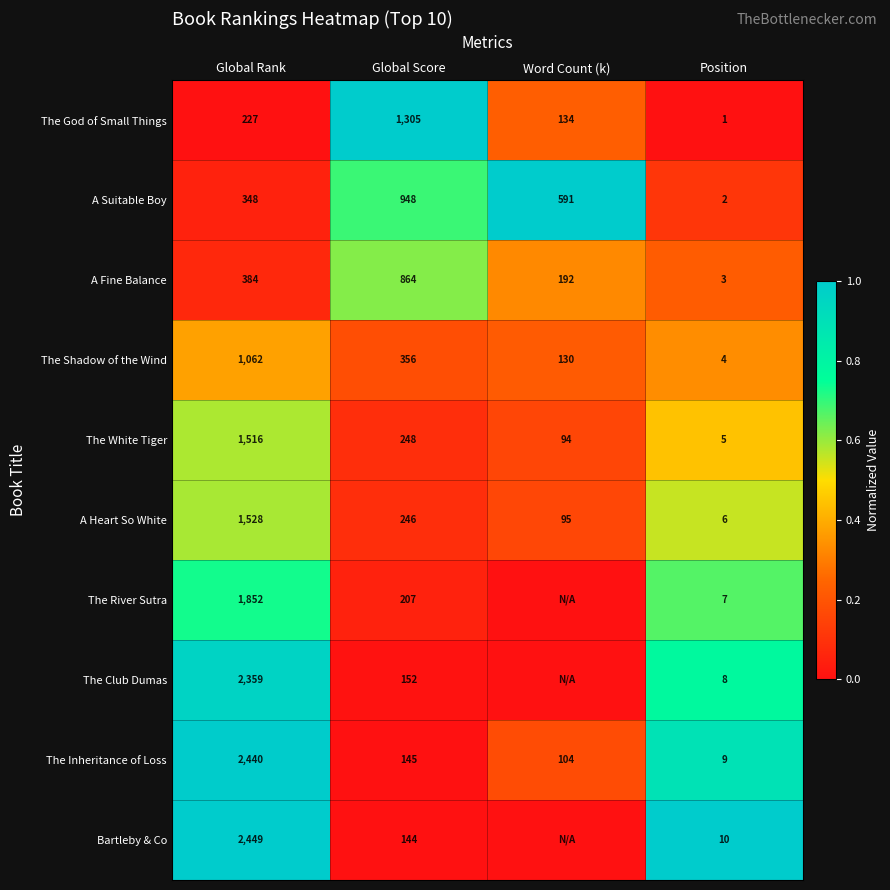

Which series changed the most between Global Rank and Global Score?

Bartleby & Co